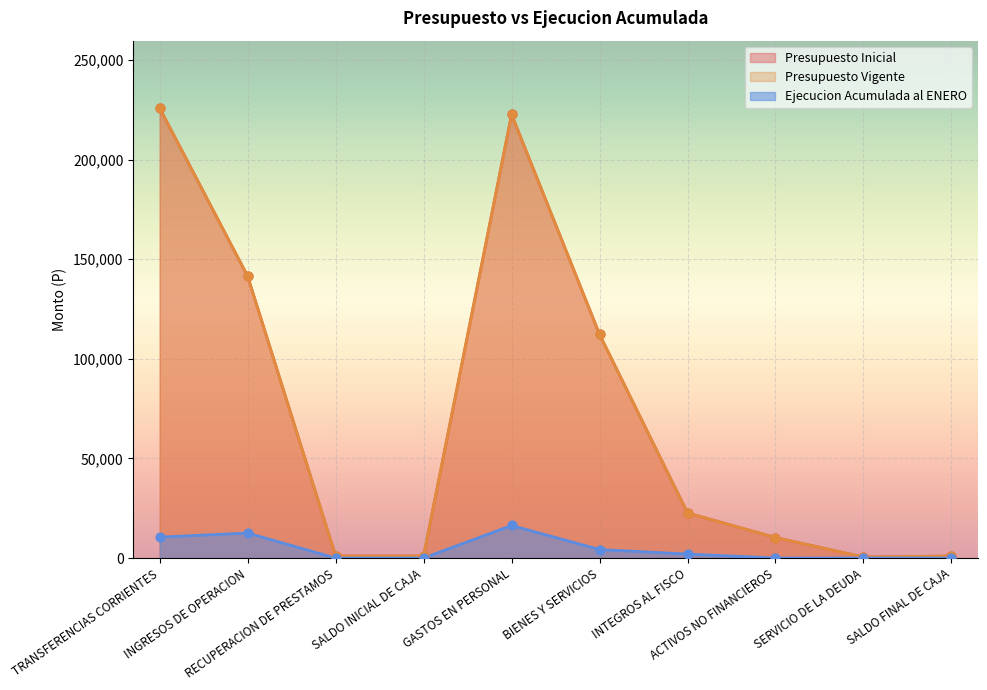

Which series has the largest Y range (max minus min)?

Presupuesto Inicial